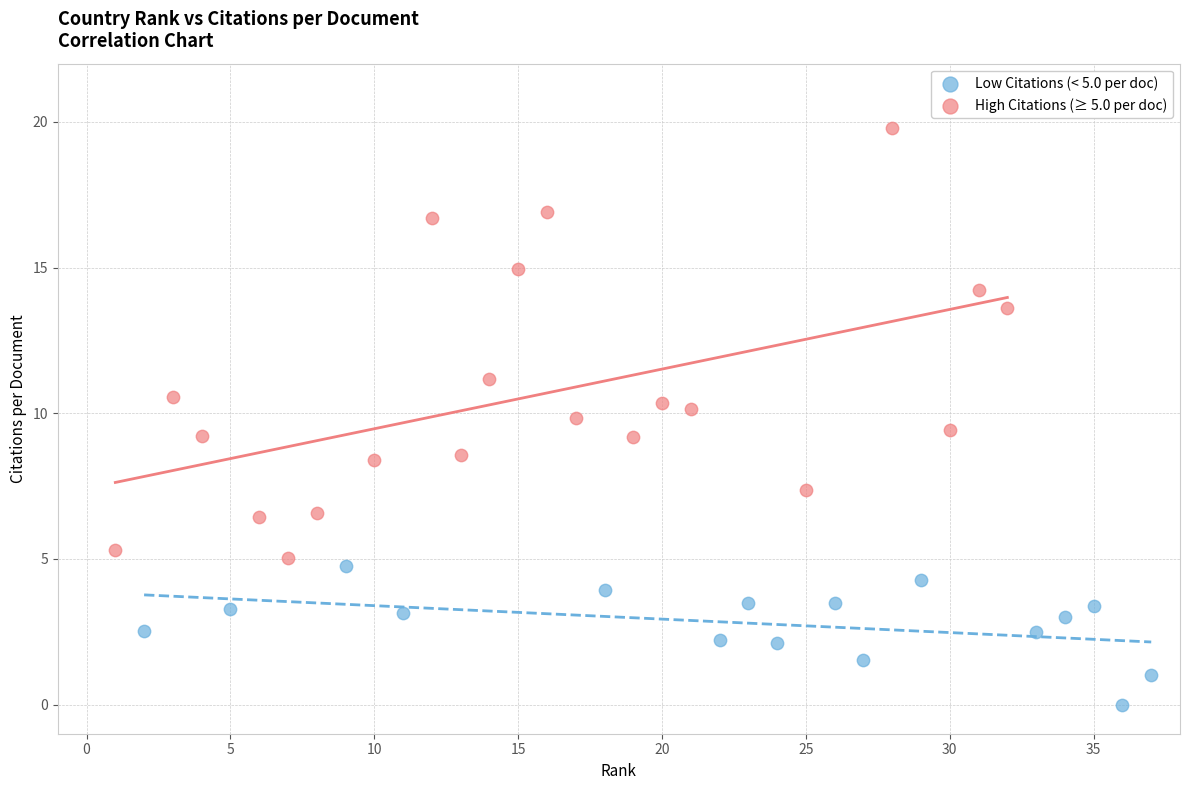

Which series has the largest Y range (max minus min)?

High Citations (≥ 5.0 per doc)